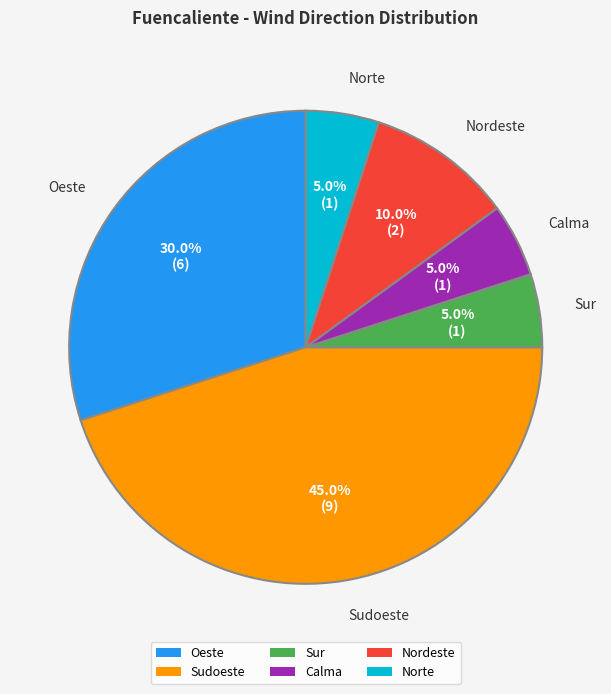

Does Sudoeste account for over 50% of the chart?

No